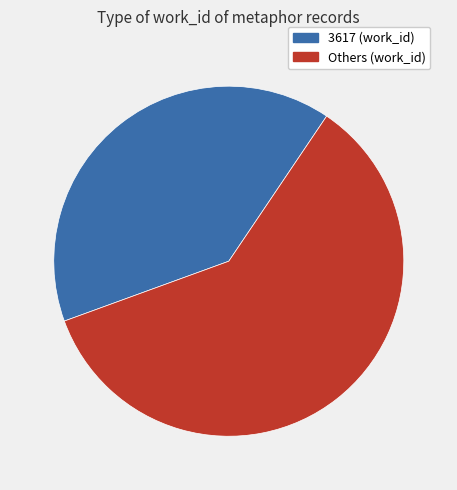

Does any single category account for the majority?

Yes